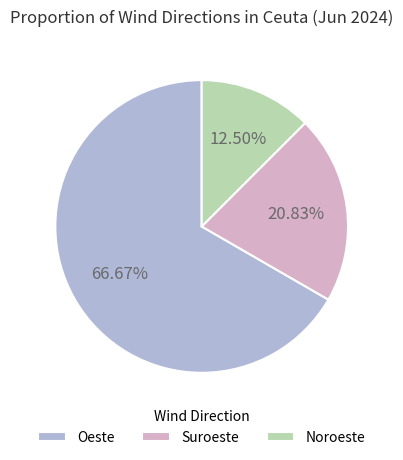

Which category has the biggest portion of the pie?

Oeste